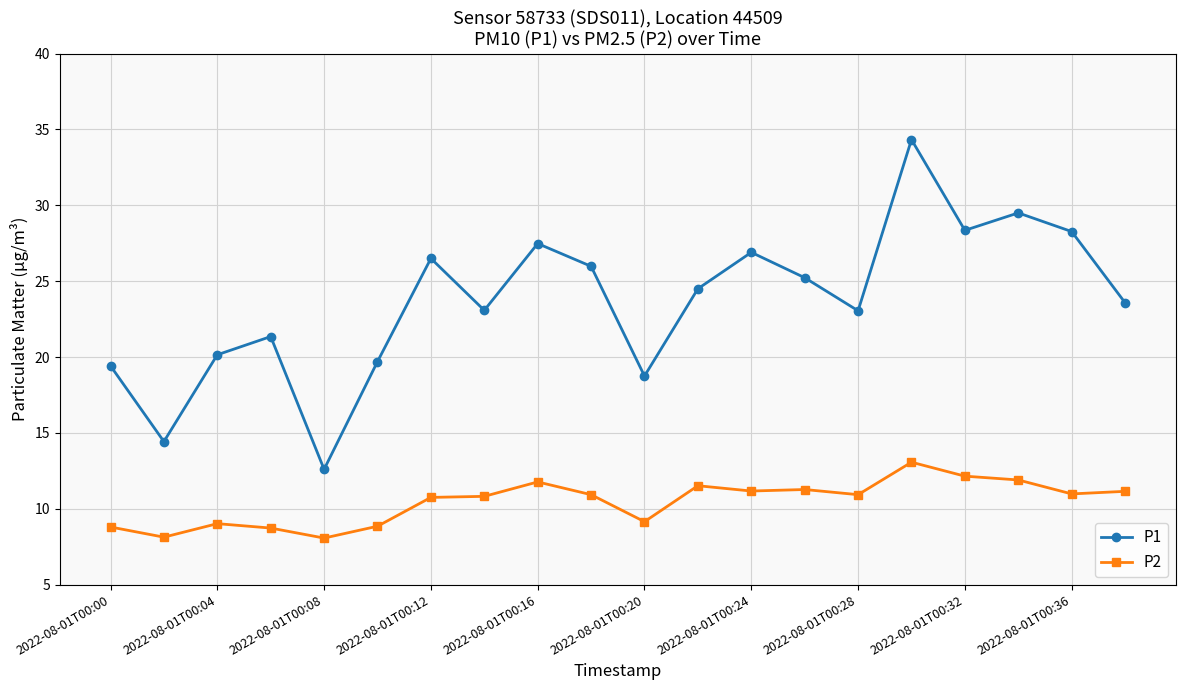

True or false: P2 and P1 cross at least once.

False